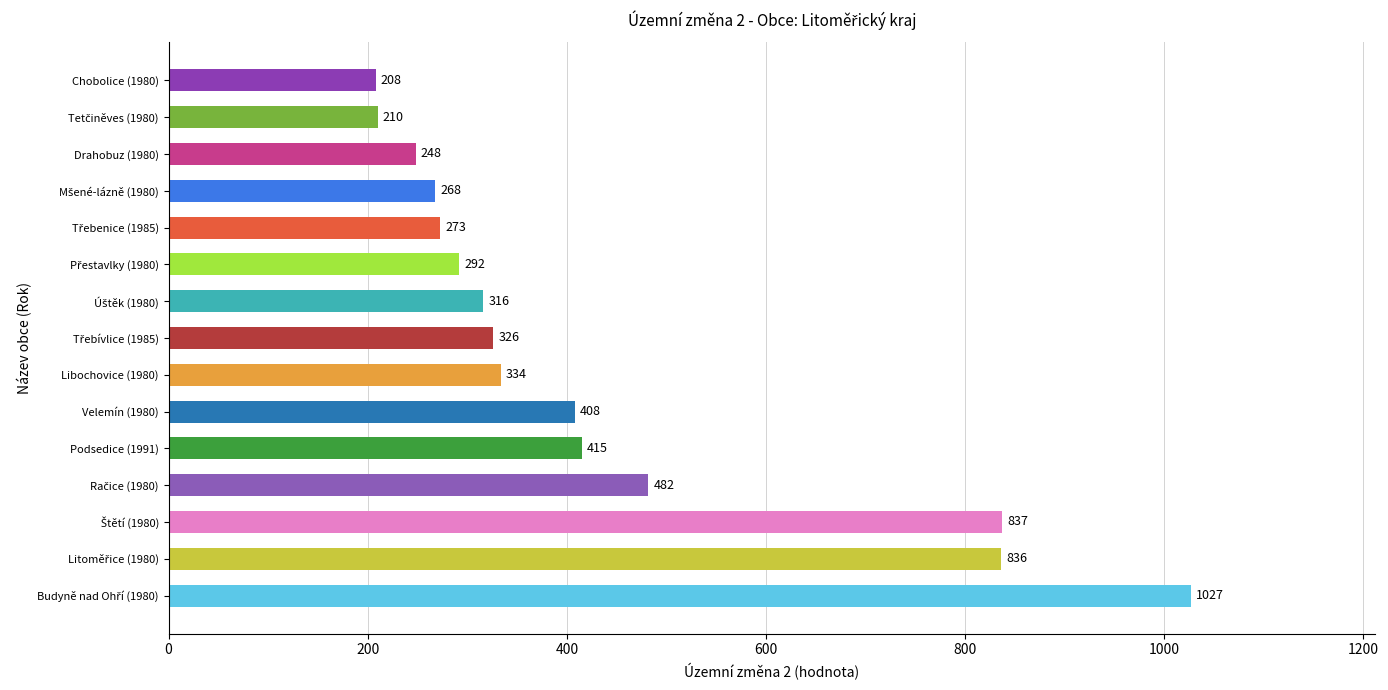

How many series are shown in this chart?

1